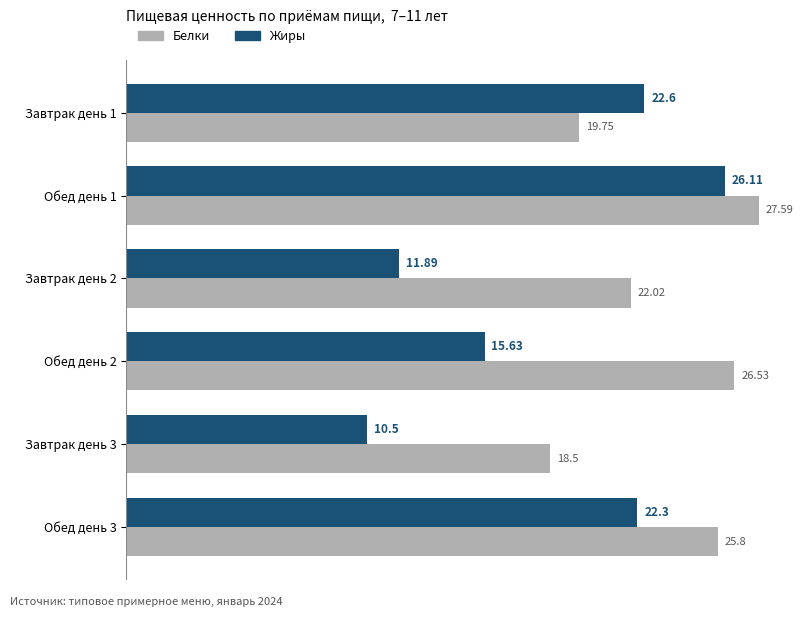

At how many categories does at least one series exceed 11?

6